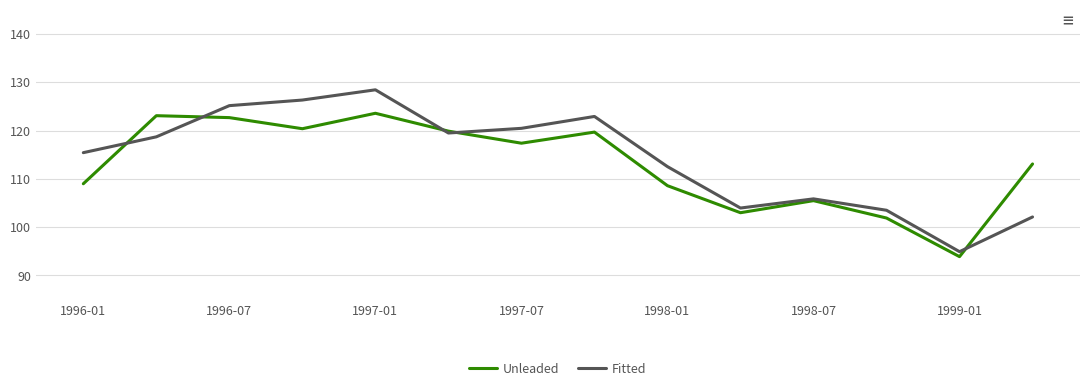

How many categories are shown in the chart?

14